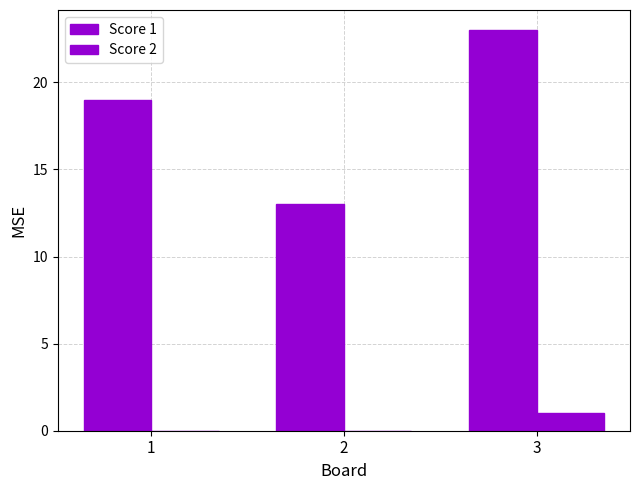

What is the value of the Score 1 bar at the 2nd from the left?

13